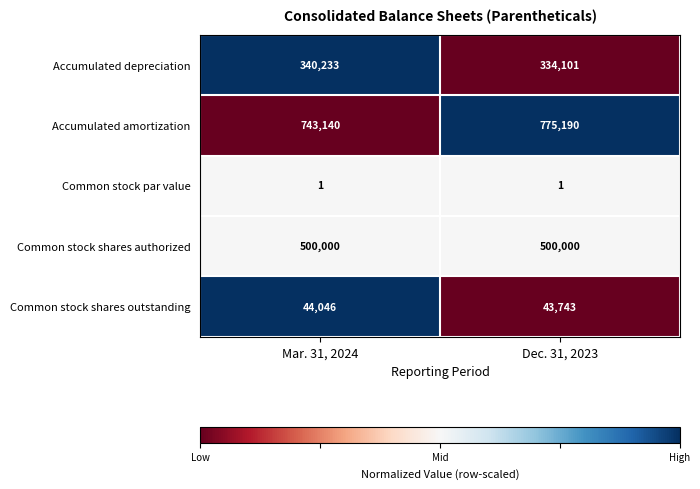

At which category is the sum across all series the highest?

Dec. 31, 2023